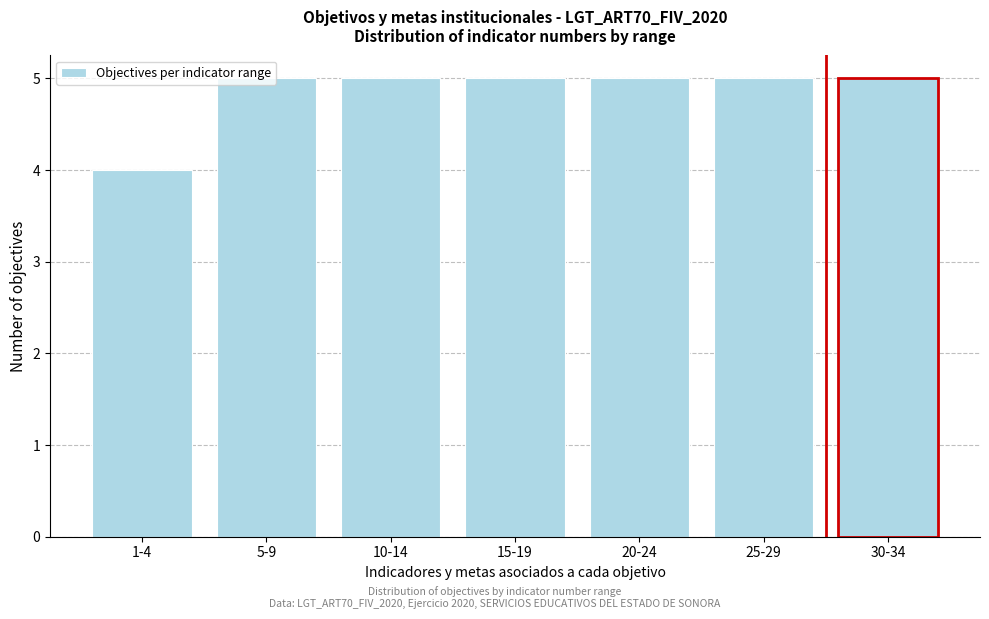

What is the ratio of the value at 5-9 to the value at 30-34?

1.0